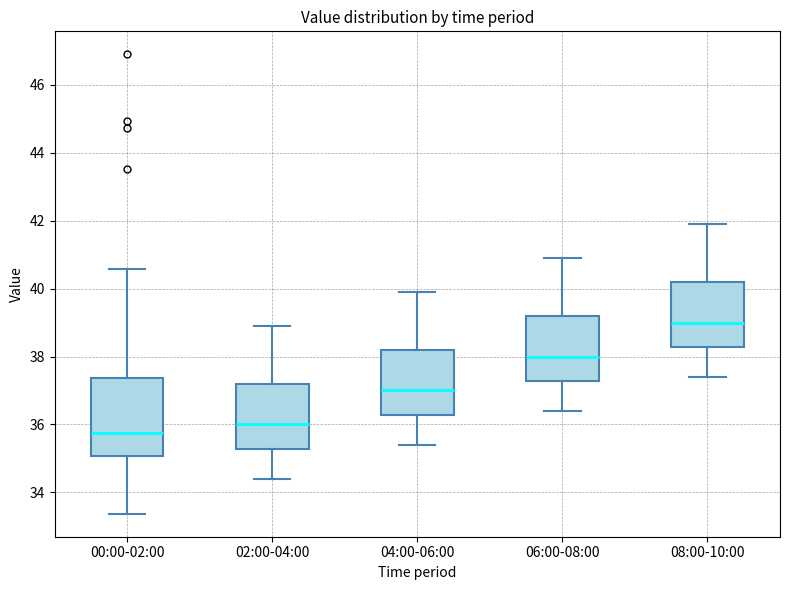

Reading left to right, read every box against the y-axis: the position of its median line, the range the box covers, and the ends of its whiskers. The values are not printed on the chart, so give them approximately, as read against the axis.

00:00-02:00: median 35.8, box 35.0 to 37.4, whiskers 33.4 to 40.6
02:00-04:00: median 36.0, box 35.2 to 37.2, whiskers 34.4 to 39.0
04:00-06:00: median 37.0, box 36.2 to 38.2, whiskers 35.4 to 40.0
06:00-08:00: median 38.0, box 37.2 to 39.2, whiskers 36.4 to 41.0
08:00-10:00: median 39.0, box 38.2 to 40.2, whiskers 37.4 to 42.0